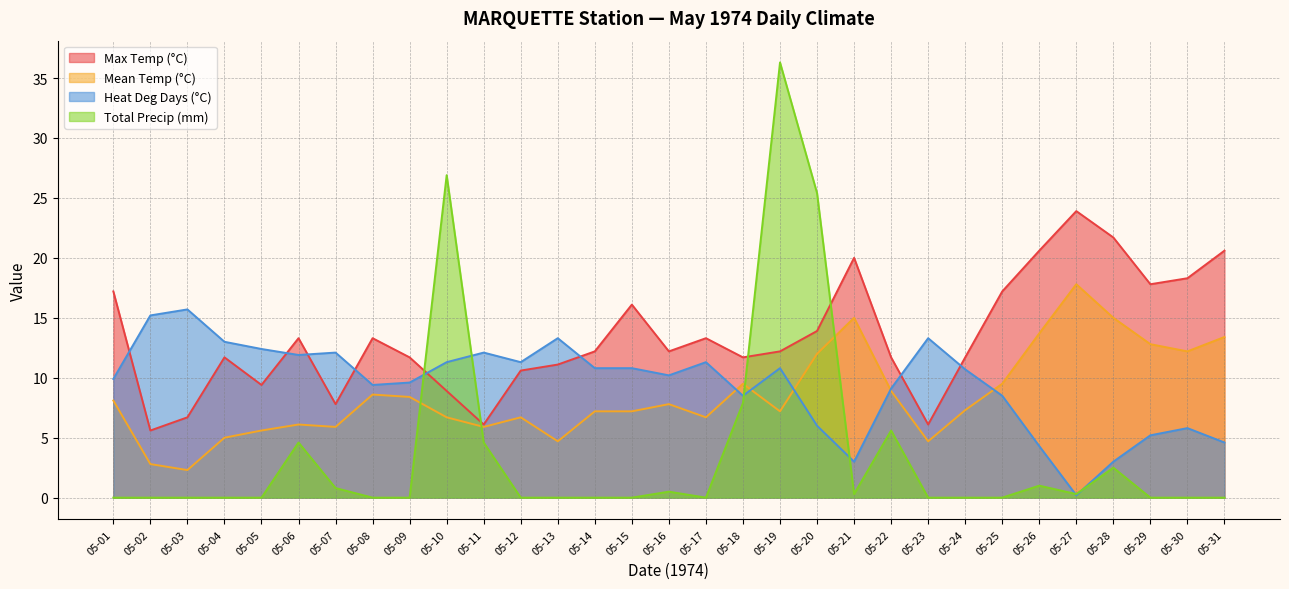

At which label is Max Temp (°C) closest to 14?

05-20